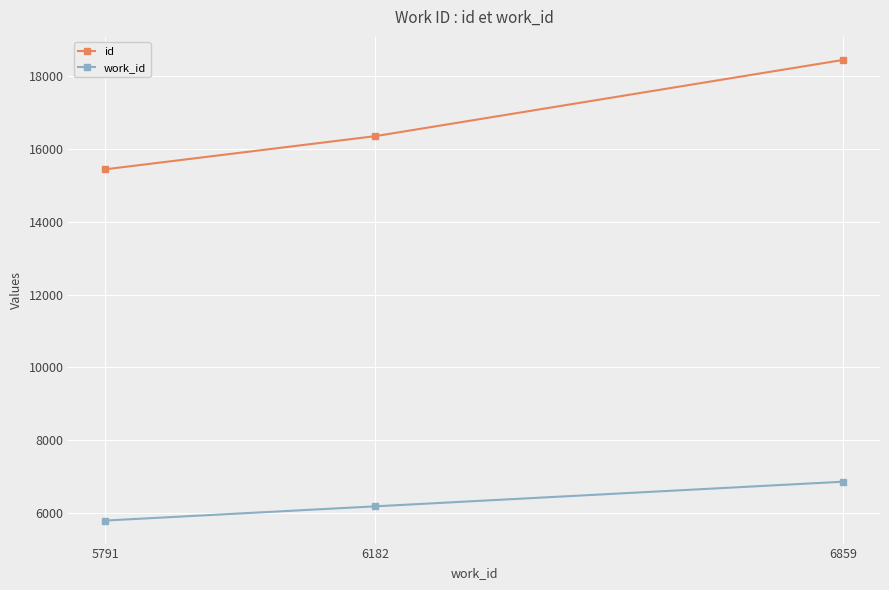

Rank the series by their average value, from lowest to highest.

work_id, id